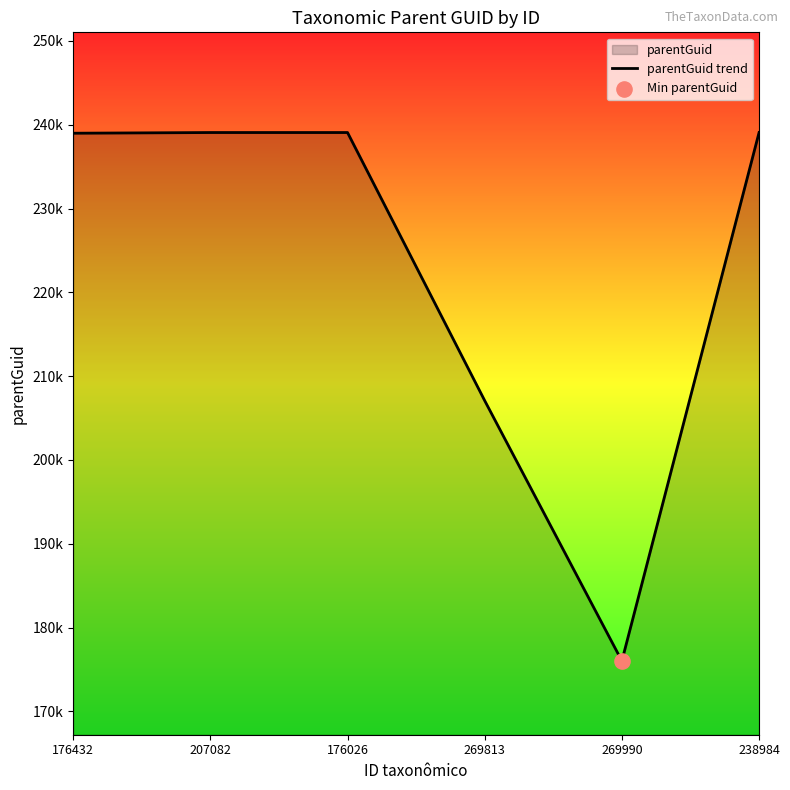

Which has a higher value, 269990 or 176432?

176432